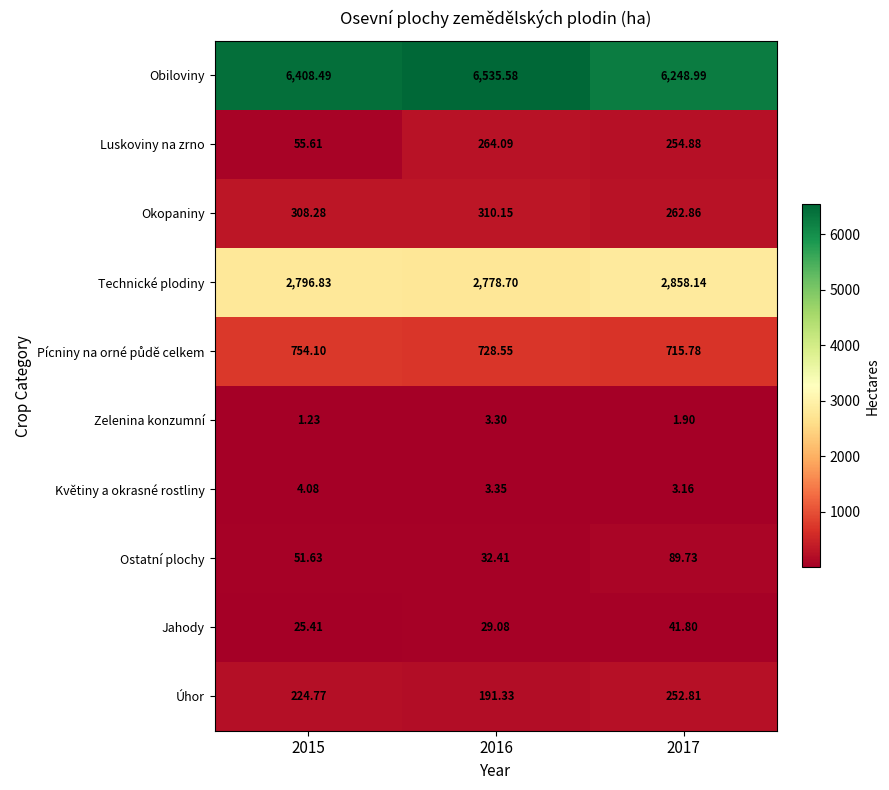

Is the value of Zelenina konzumní at 2015 greater than the value of Úhor at 2016?

No